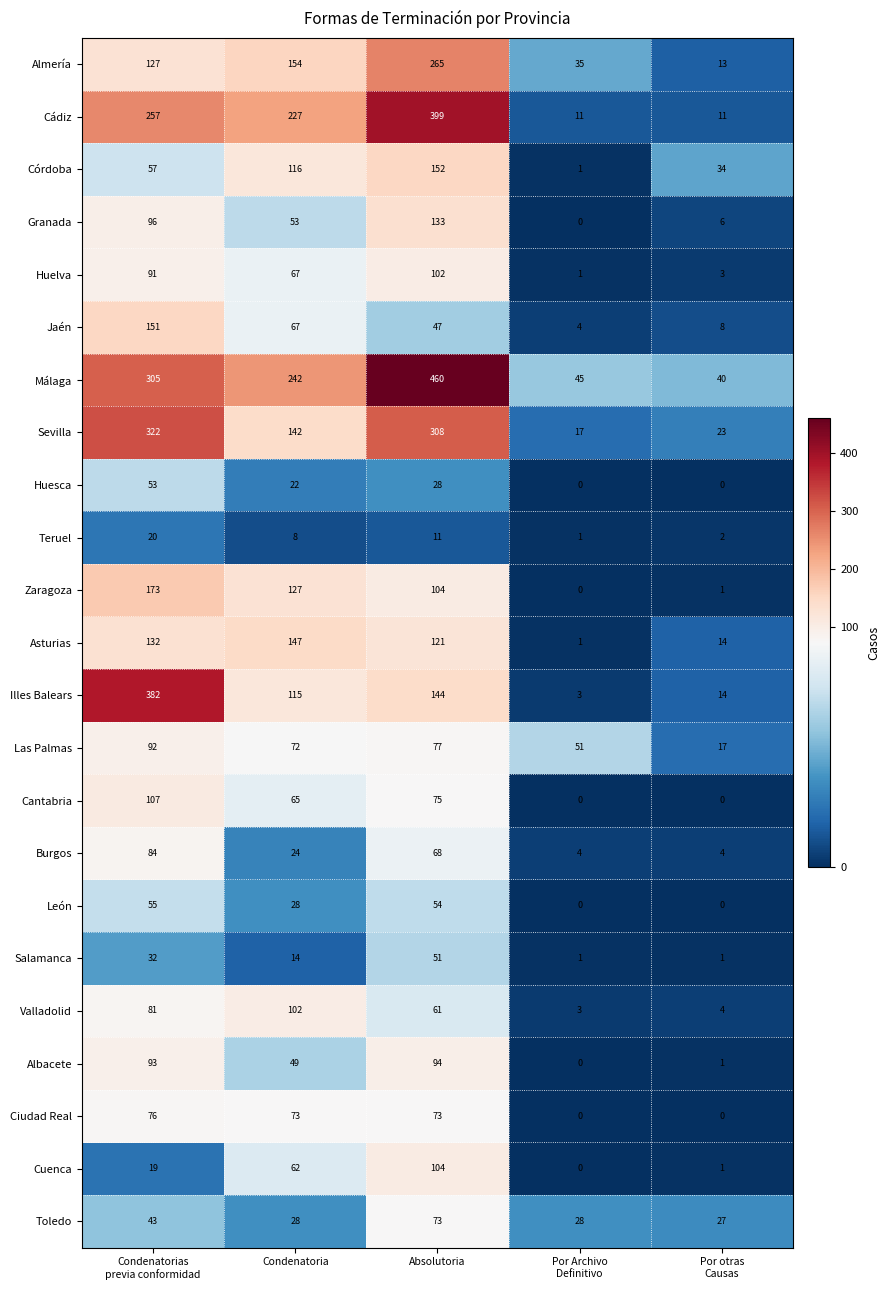

What is the highest value of the Albacete series?

94